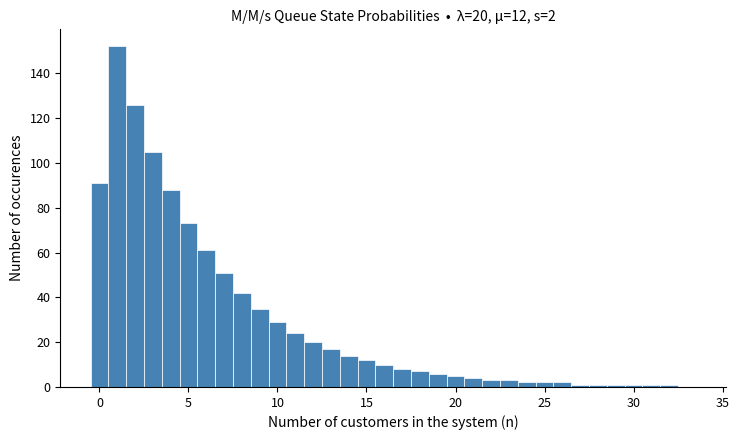

Around what value on the x-axis is the tallest bar? Give the approximate position of its centre, as read against the axis.

1.0